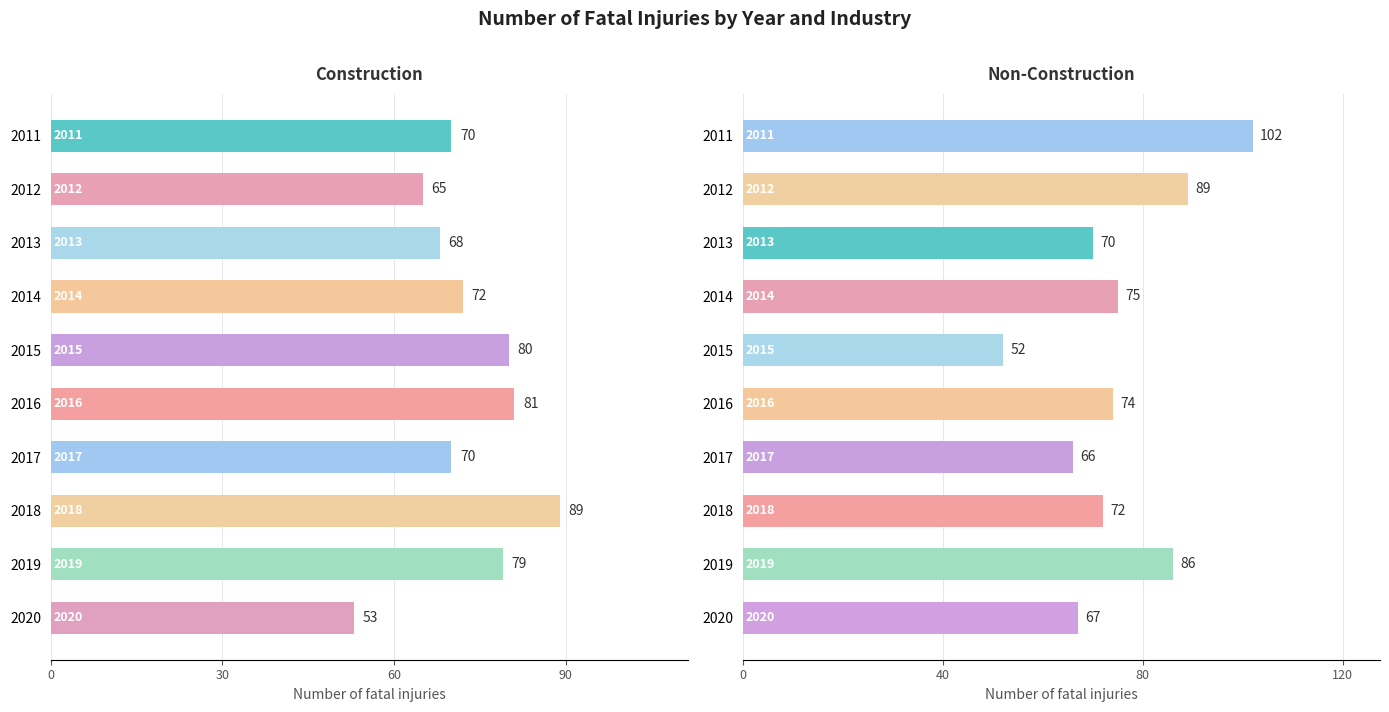

Which series has the largest total across all categories?

Non-Construction